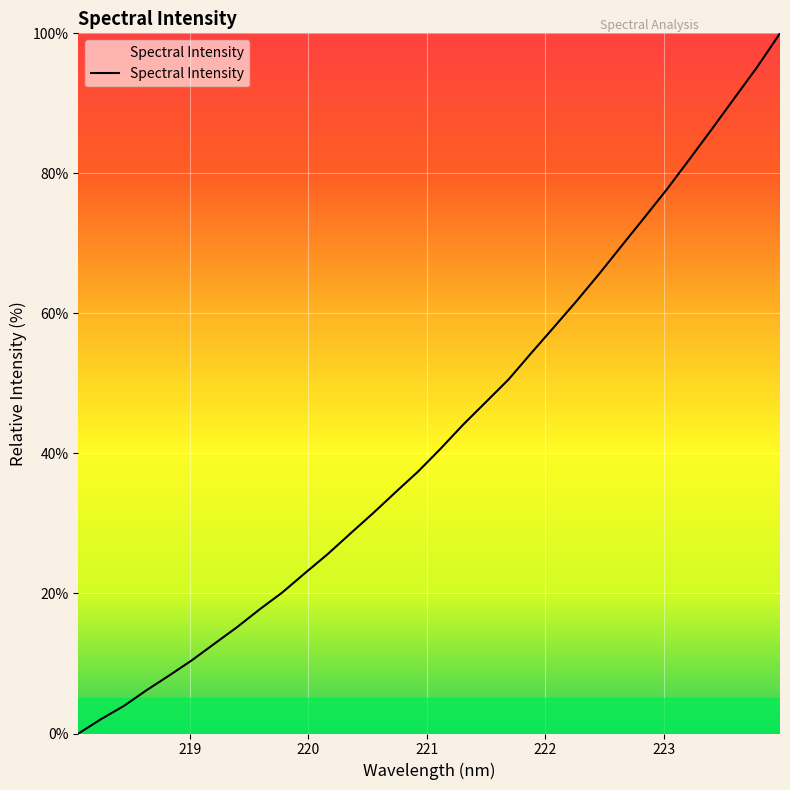

What is the maximum value shown in the chart?

100.0